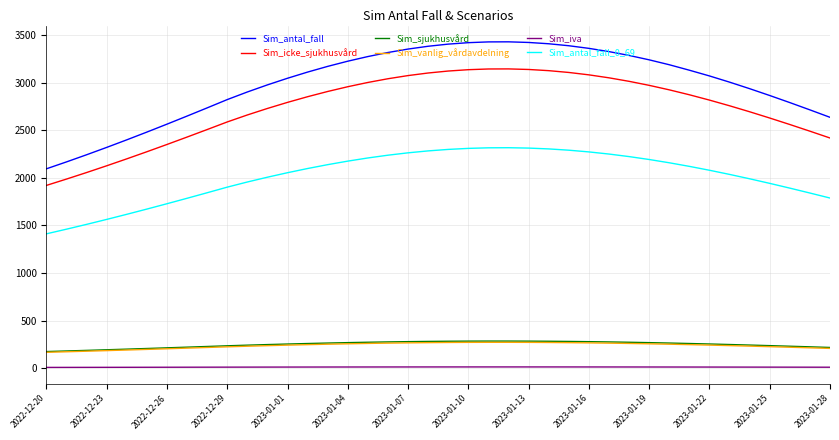

What is the difference between the maximum and minimum values in the Sim_antal_fall_0_69 series?

904.6